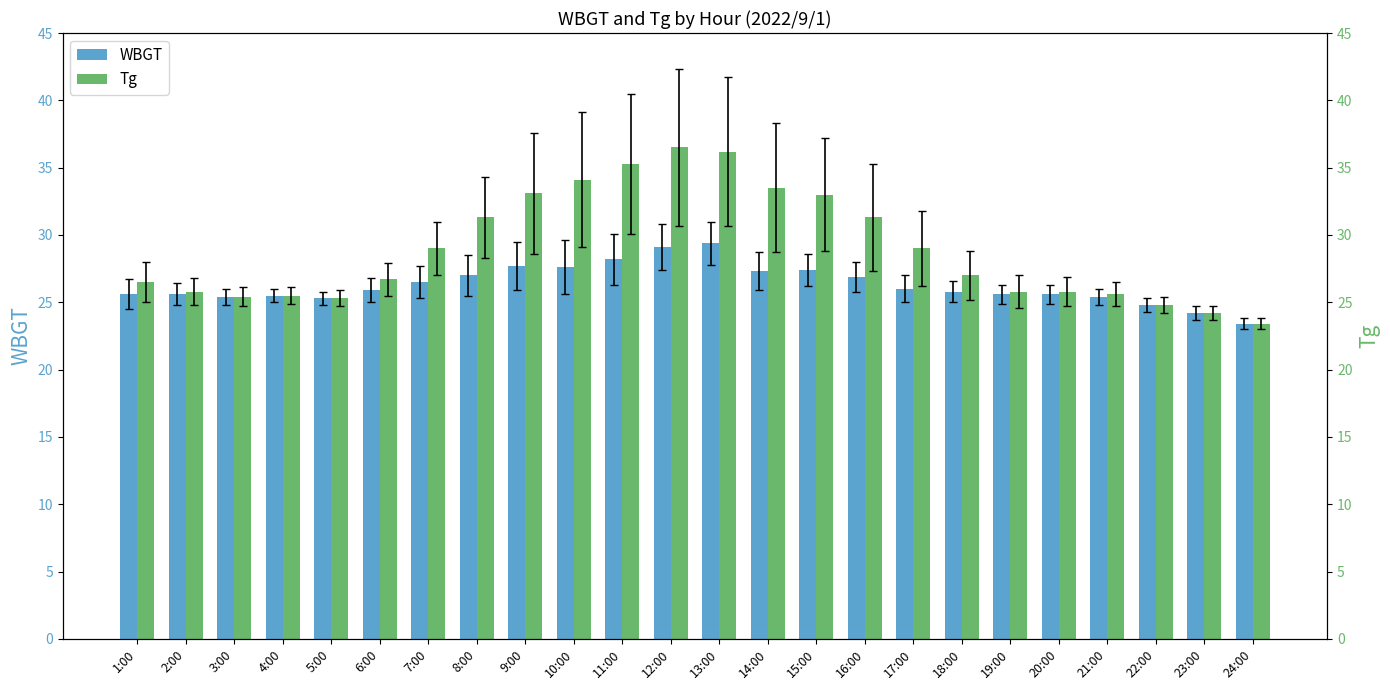

What is the difference between the highest and lowest values at 21:00?

0.2